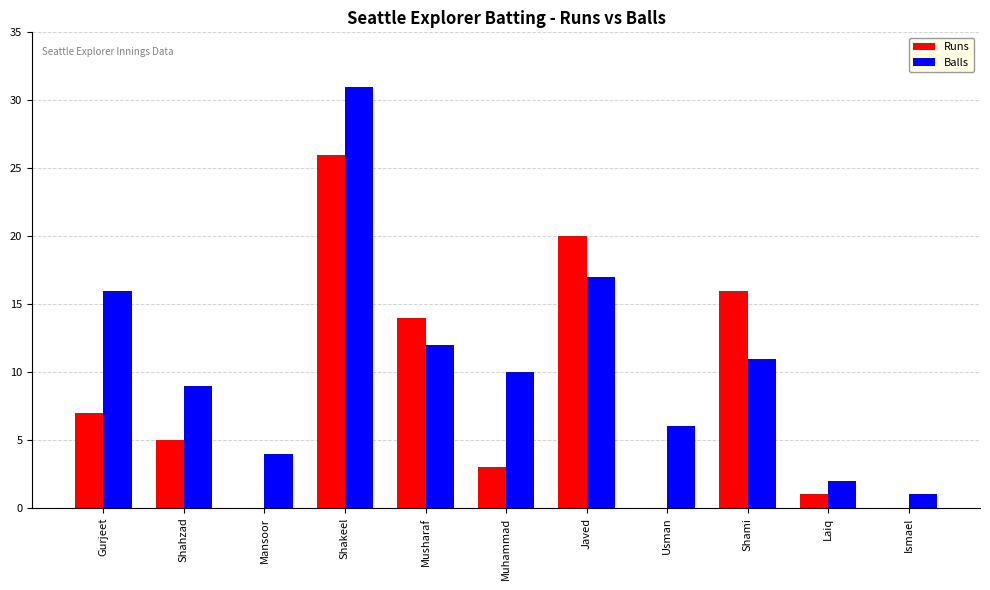

What is the total value across all series at Javed?

37